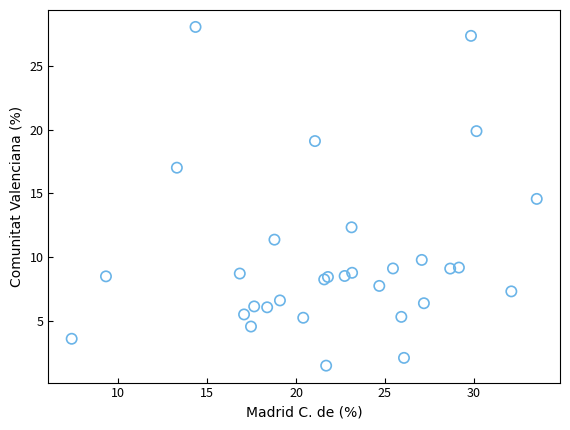

What Y value in the scatter plot is closest to 14?

14.6